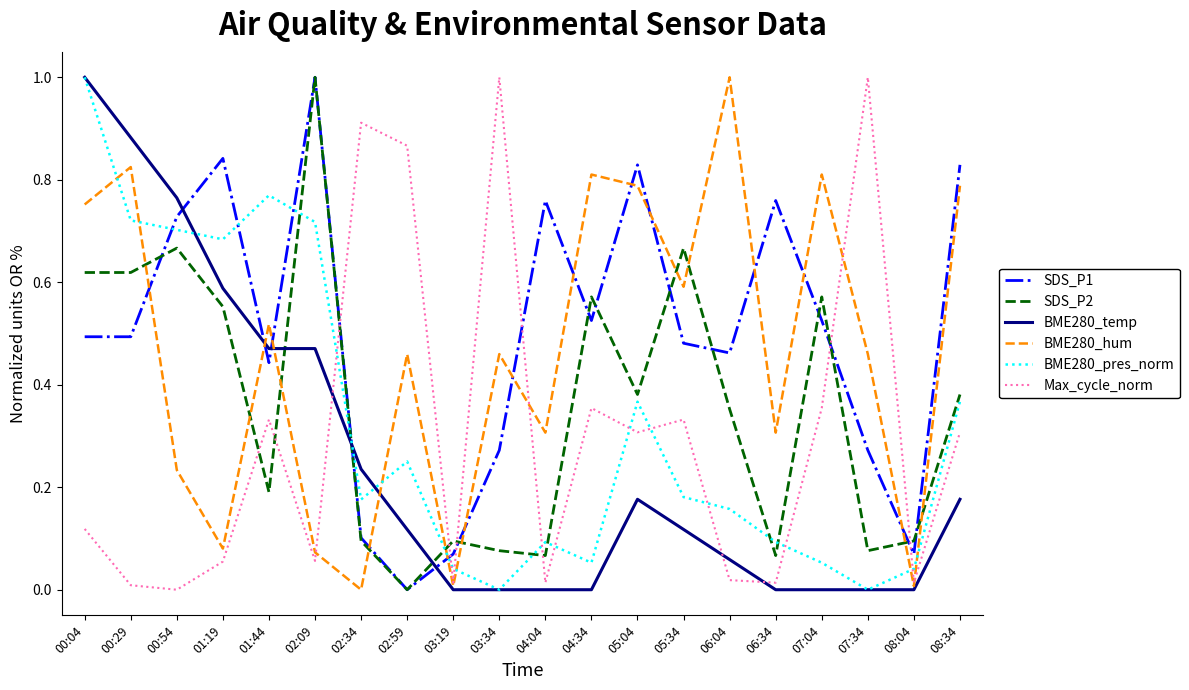

What is the difference between the highest and lowest values at 03:34?

1.0